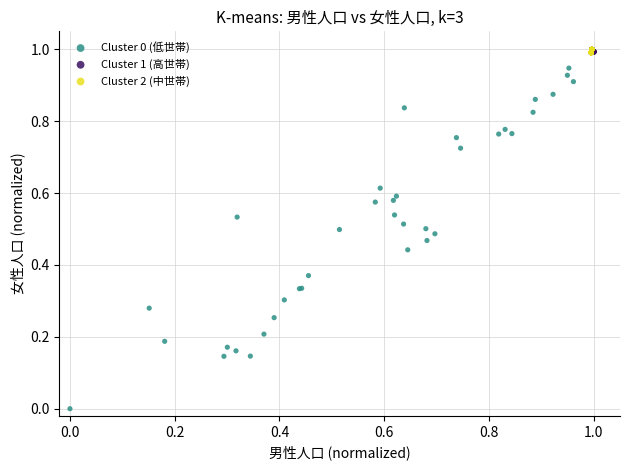

Which series reaches the minimum Y coordinate?

Cluster 0 (低世帯)